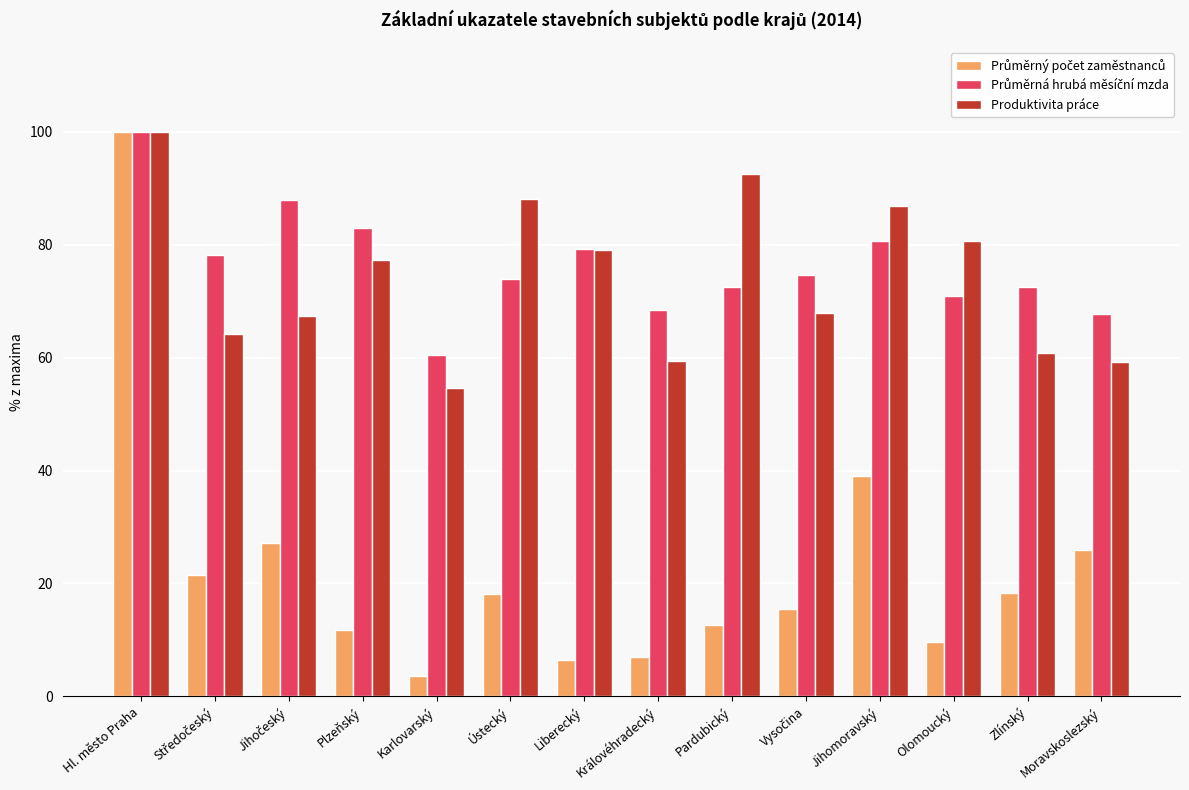

What is the difference between the Produktivita práce values at Hl. město Praha and Olomoucký?

19.3